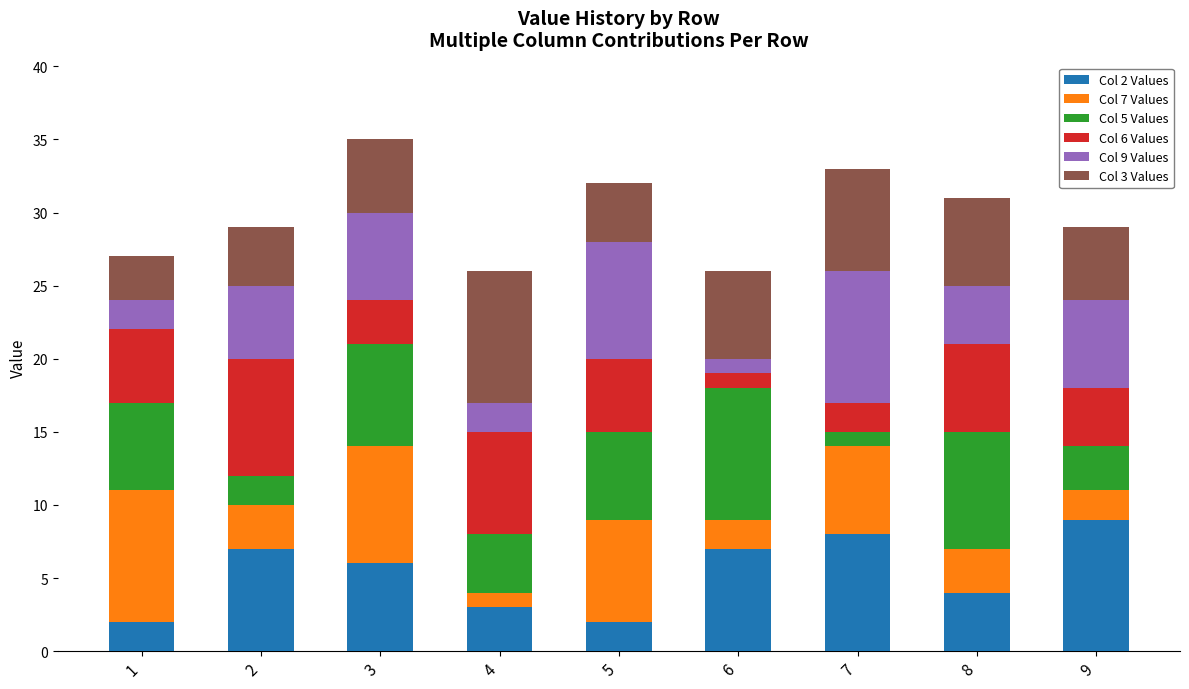

Which series has the widest spread of values?

Col 7 Values